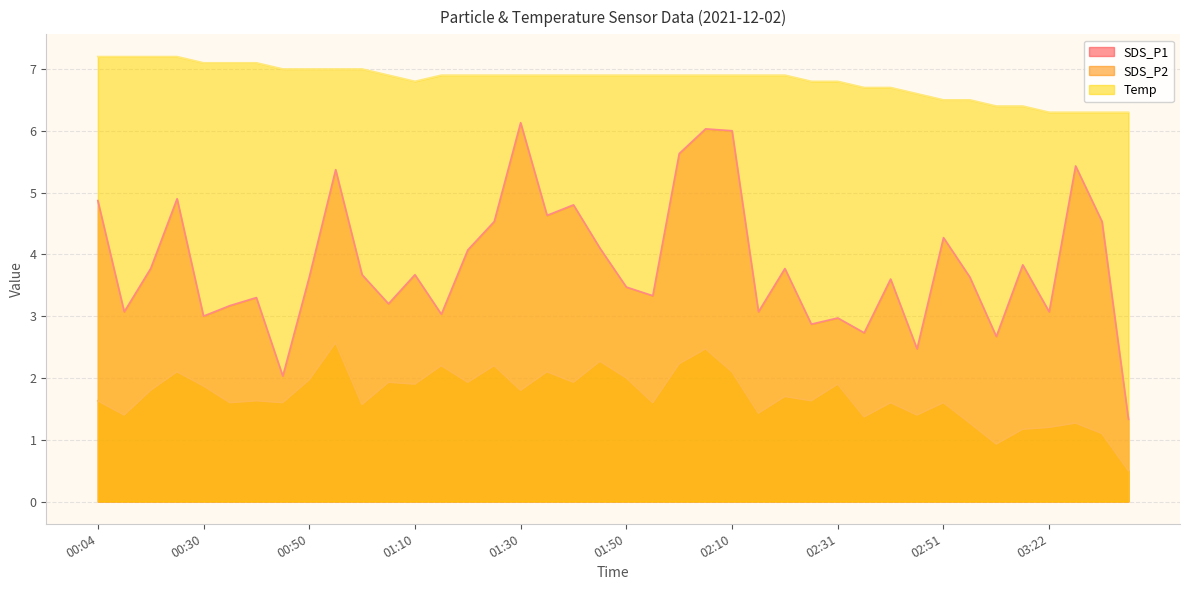

At which label does SDS_P1 reach its peak?

01:30